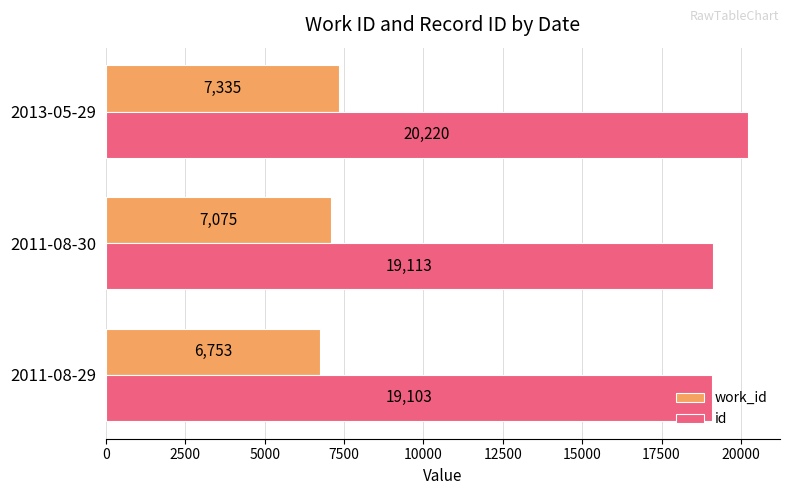

True or false: id has a value of 36339 at 2013-05-29.

False